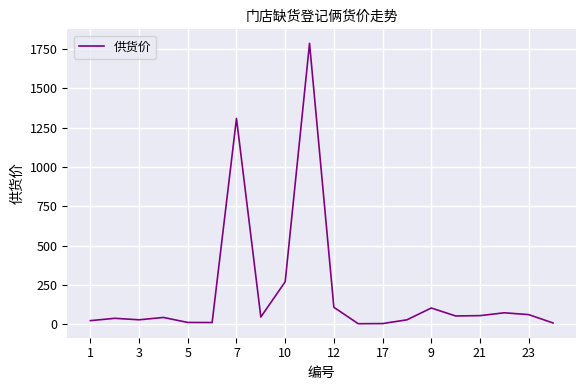

What is the difference between the maximum and minimum values?

1782.8